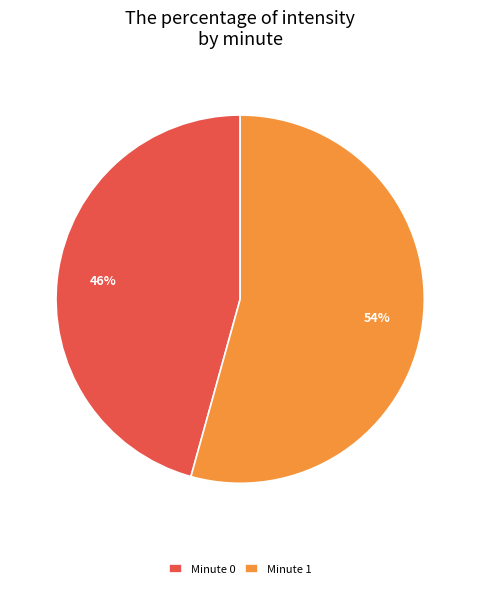

Which has a higher value, Minute 1 or Minute 0?

Minute 1